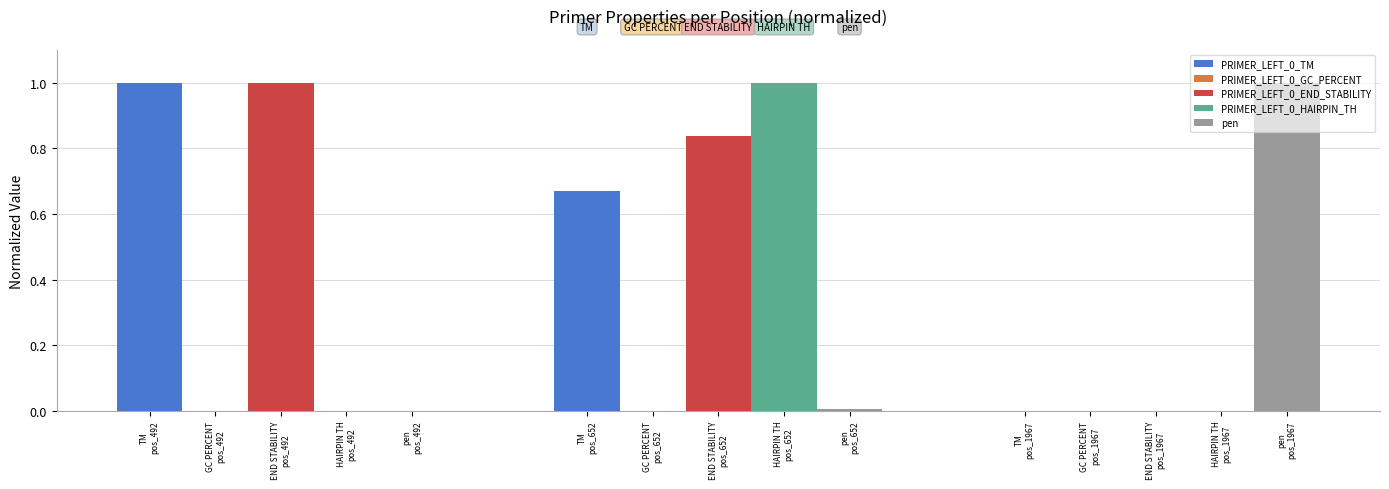

What is the maximum value for PRIMER_LEFT_0_END_STABILITY?

1.0